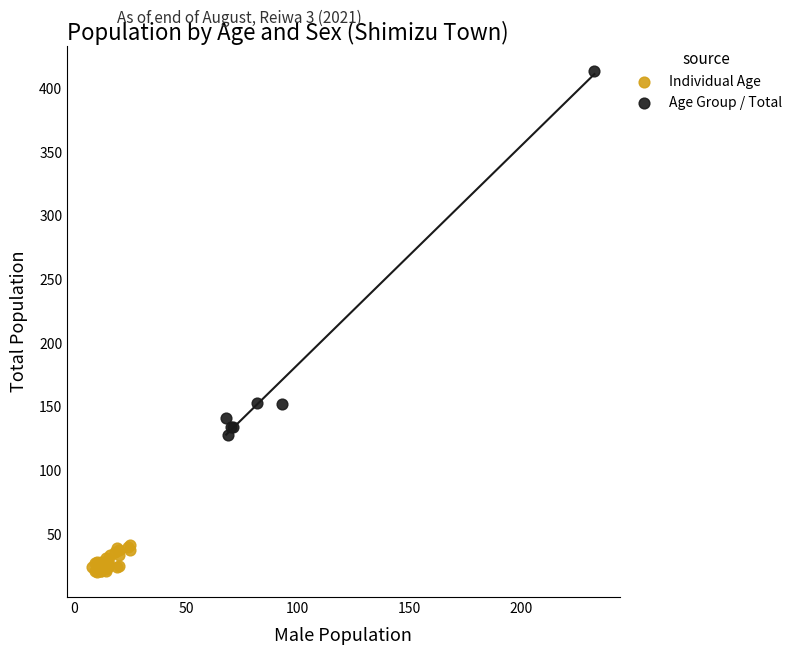

What are all the series names shown in the legend?

Individual Age, Age Group / Total